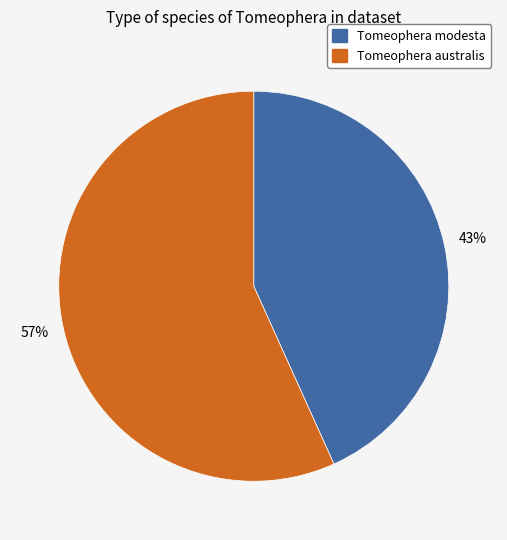

Approximately how many times larger is the value at Tomeophera australis compared to Tomeophera modesta?

1.3